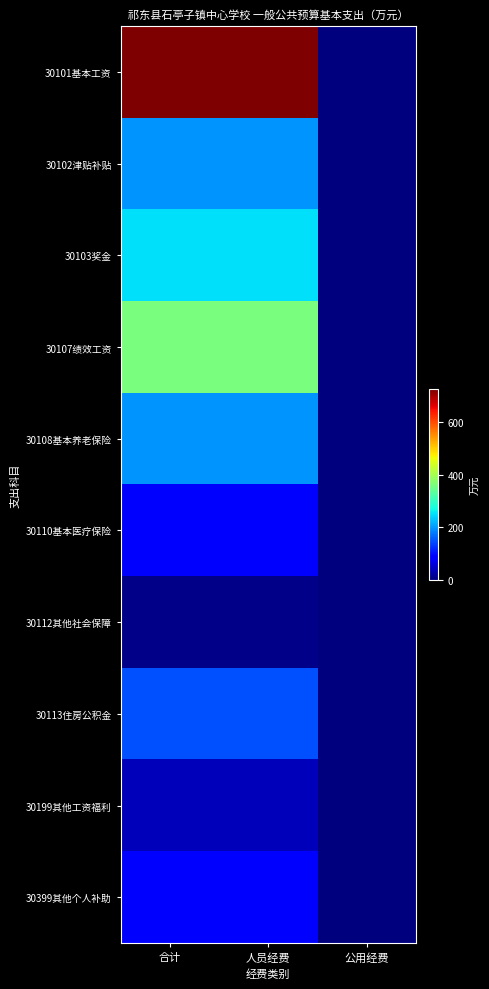

What is the maximum value shown in the chart?

726.2